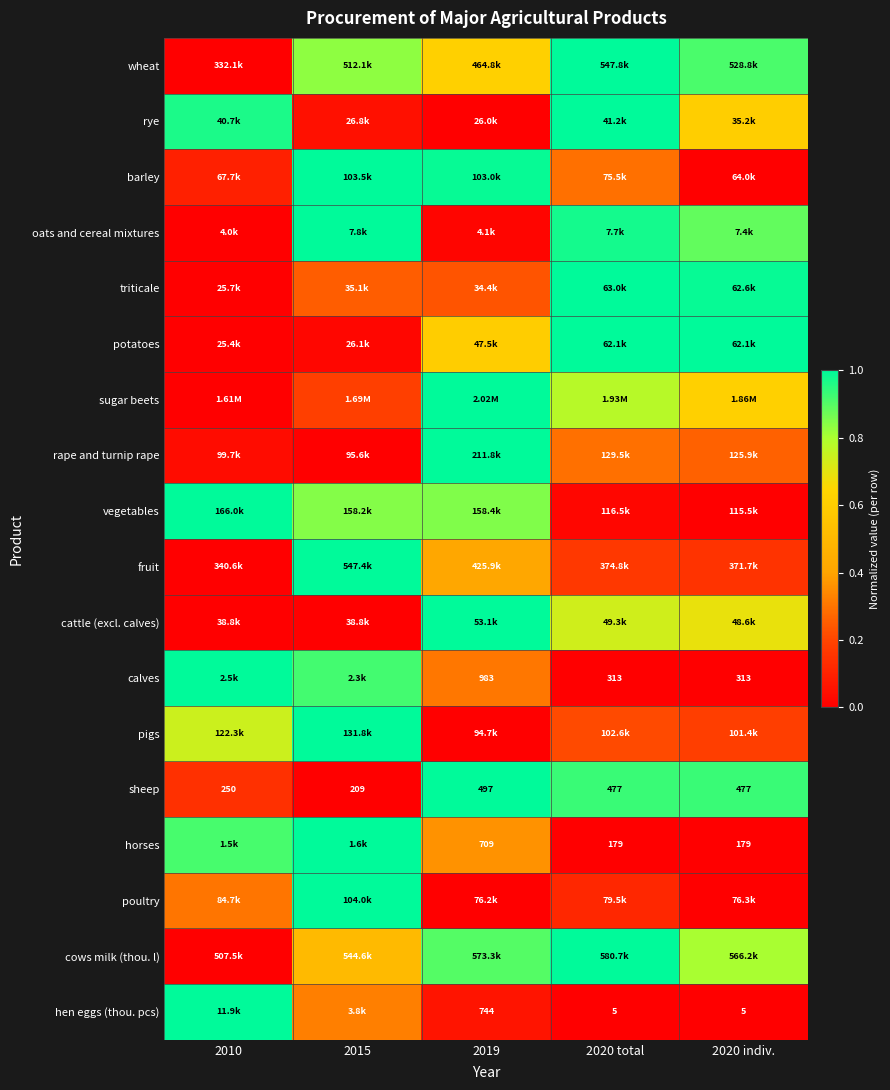

What is the difference between the maximum and minimum values in the hen eggs (thou. pcs) series?

1.0